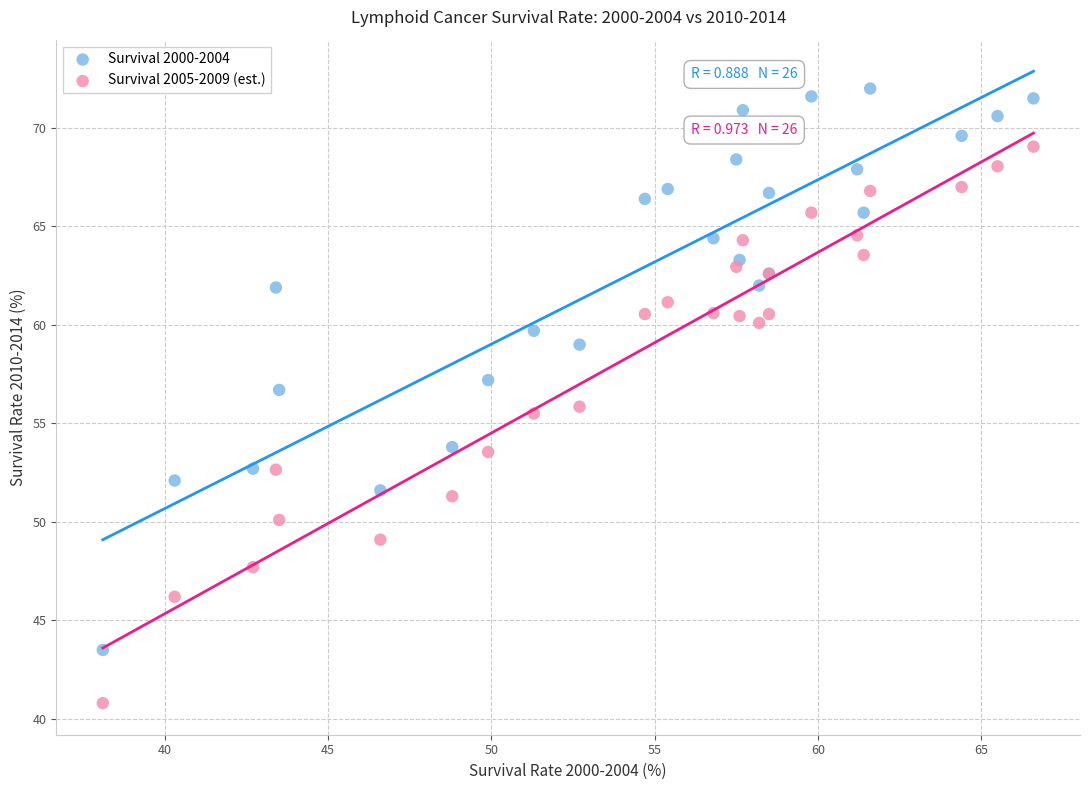

What are all the series names shown in the legend?

Survival 2000-2004, Survival 2005-2009 (est.)